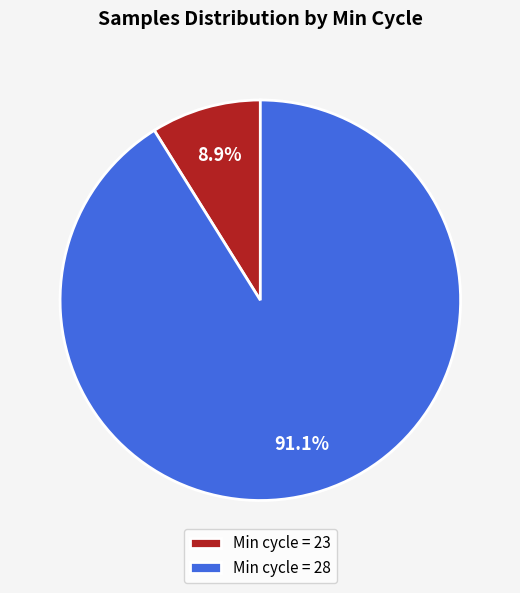

What portion of the pie excludes Min cycle = 28?

8.9%